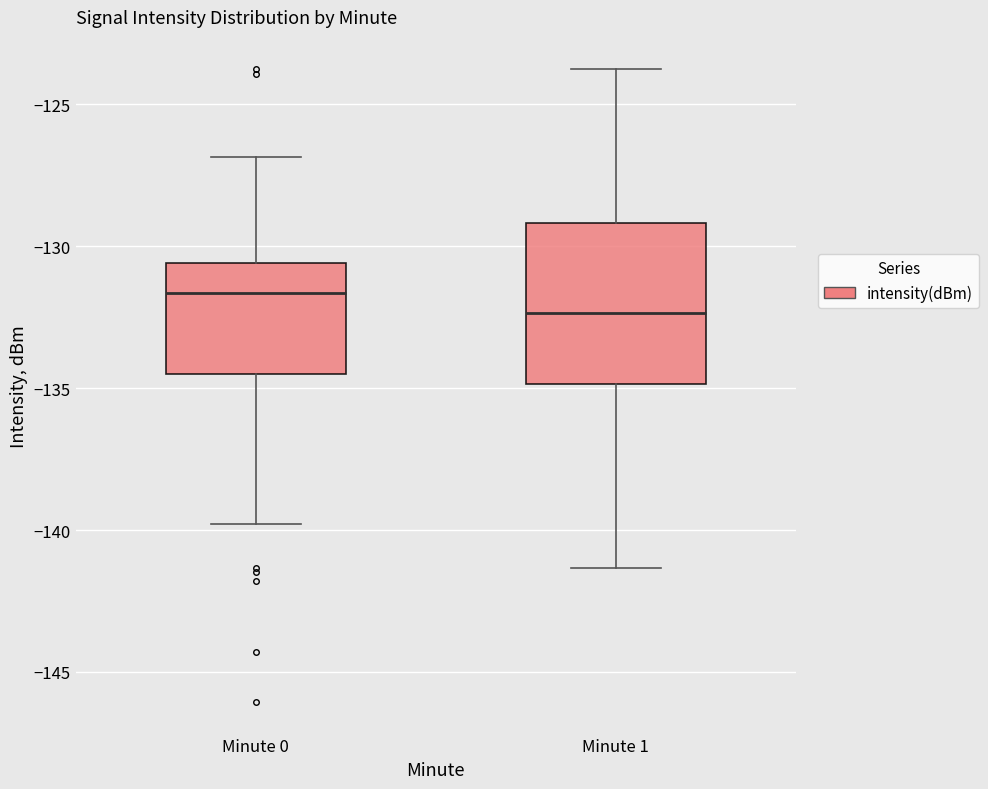

Reading left to right, read every box against the y-axis: the position of its median line, the range the box covers, and the ends of its whiskers. The values are not printed on the chart, so give them approximately, as read against the axis.

Minute 0: median -131.5, box -134.5 to -130.5, whiskers -140.0 to -127.0
Minute 1: median -132.5, box -135.0 to -129.0, whiskers -141.5 to -124.0